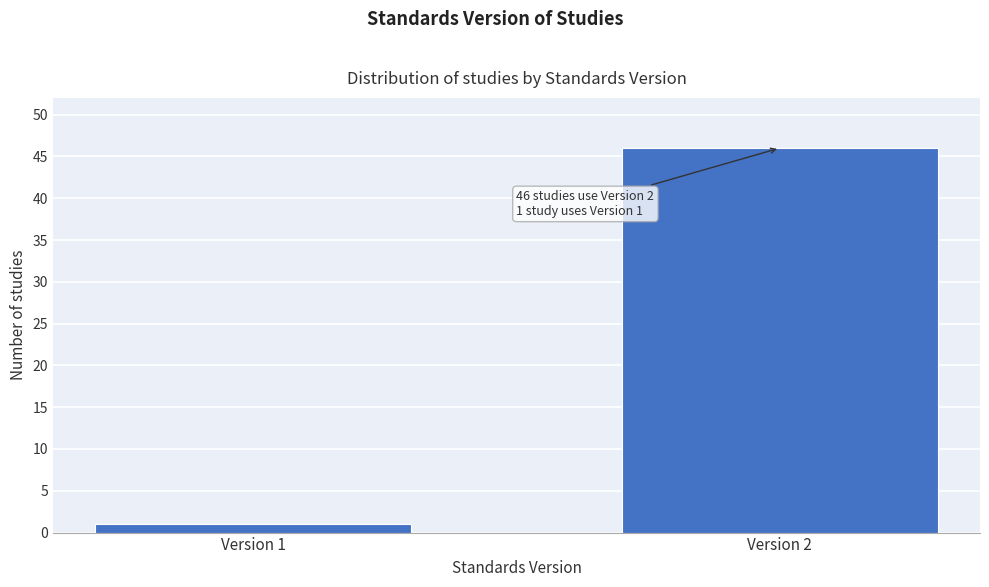

Reading right to left, list all the values displayed in this chart.

Version 2=46	Version 1=1